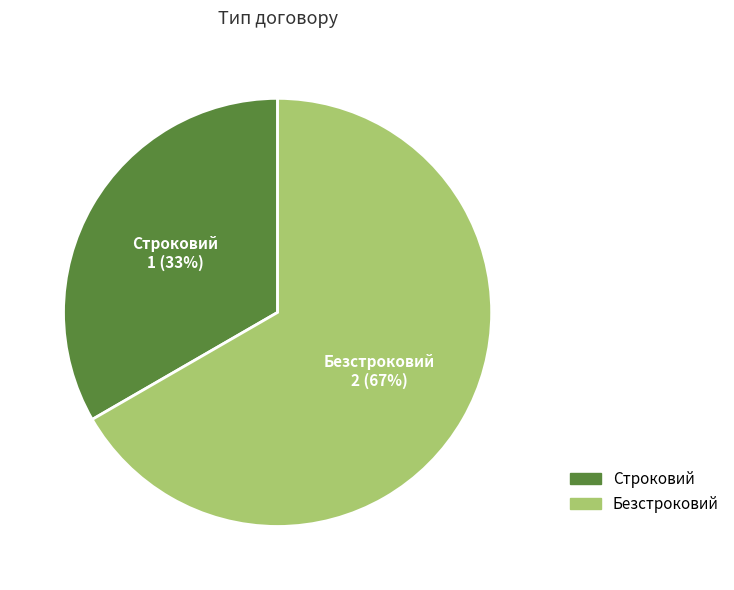

What is the largest slice in the pie chart?

Безстроковий